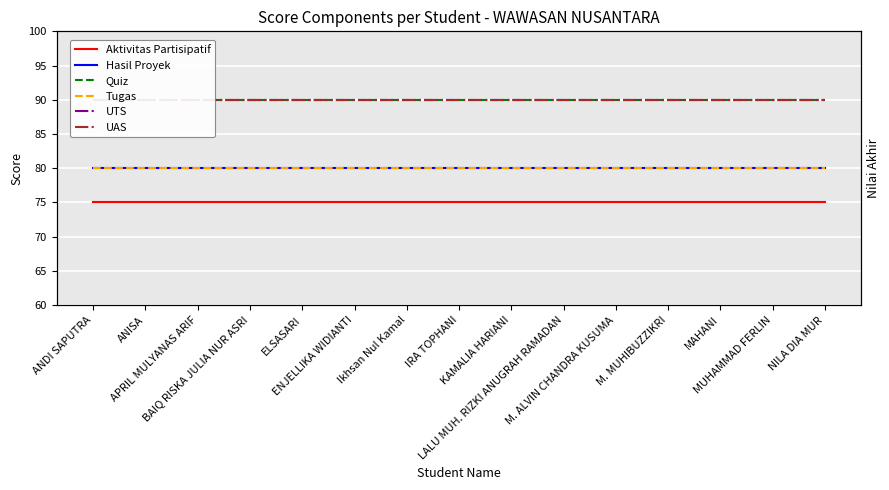

What are all the series names shown in the legend?

Aktivitas Partisipatif, Hasil Proyek, Quiz, Tugas, UTS, UAS